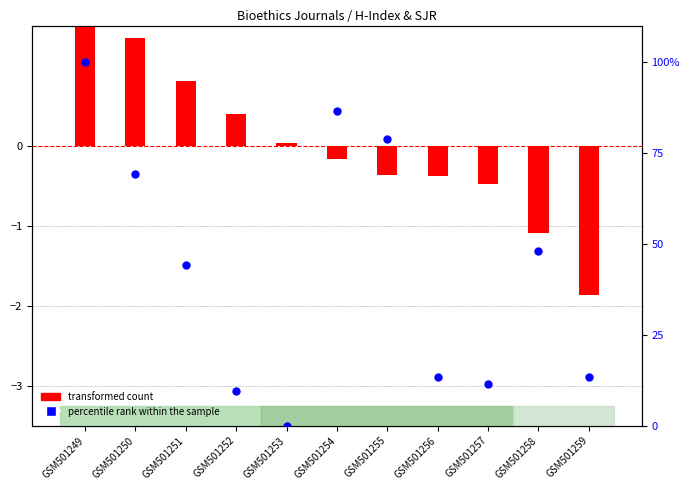

Which series has the largest total across all categories?

percentile rank within the sample